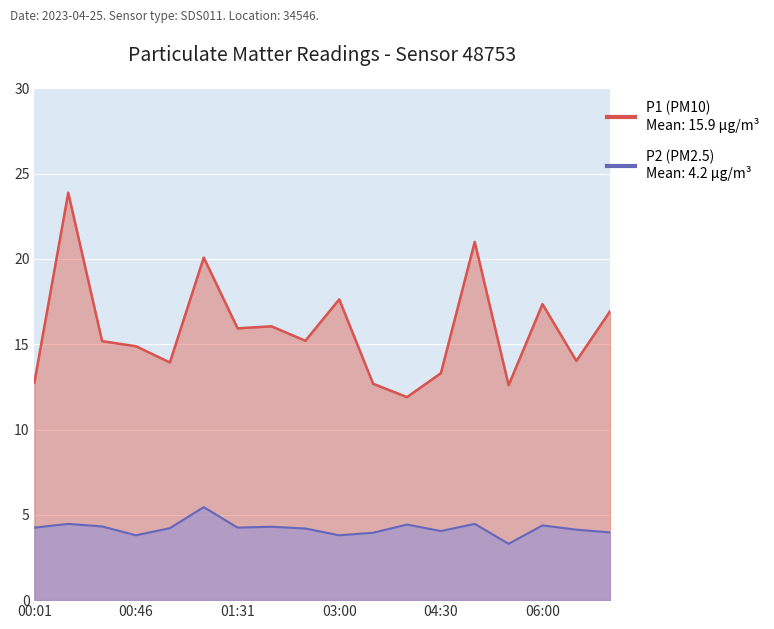

True or false: P1 has more than 0 interior local peaks.

True